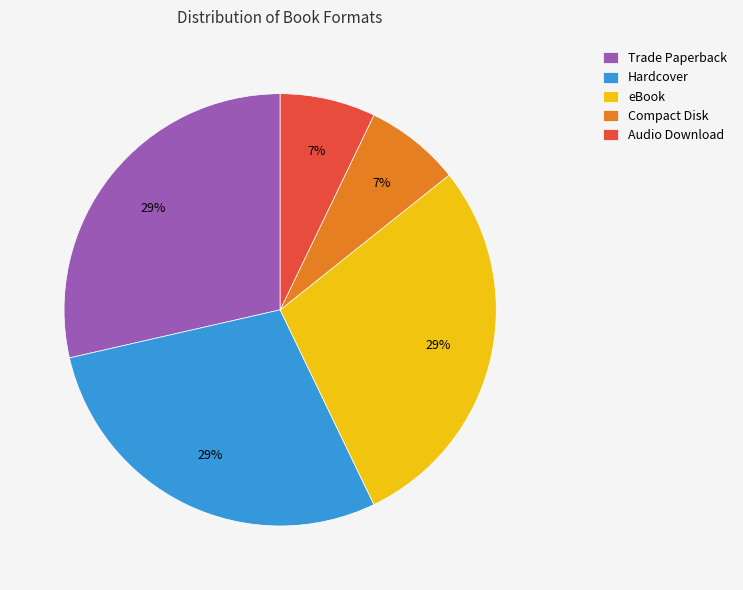

How many segments does this pie chart have?

5